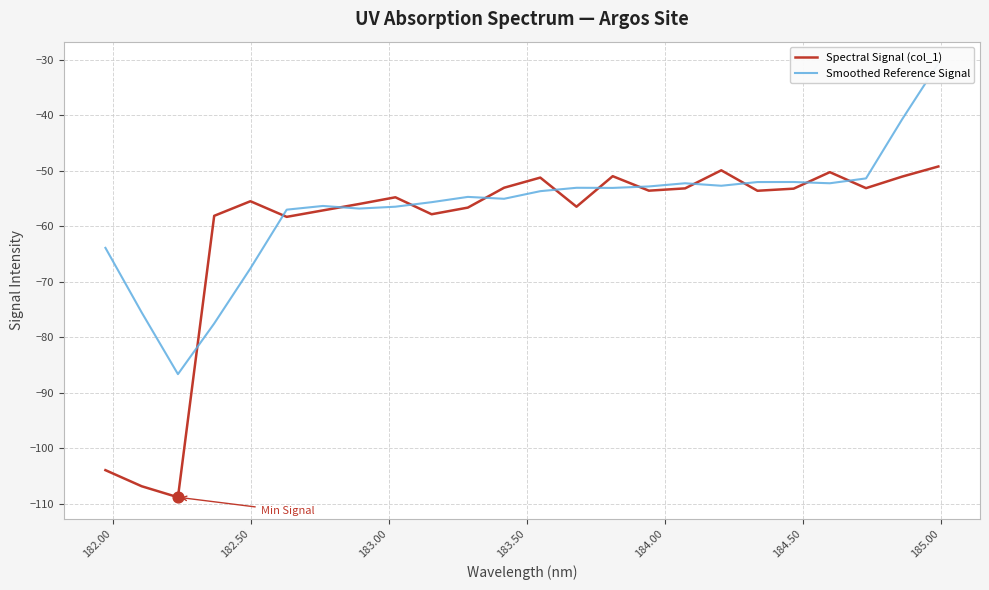

Which series has the largest Y range (max minus min)?

Spectral Signal (col_1)